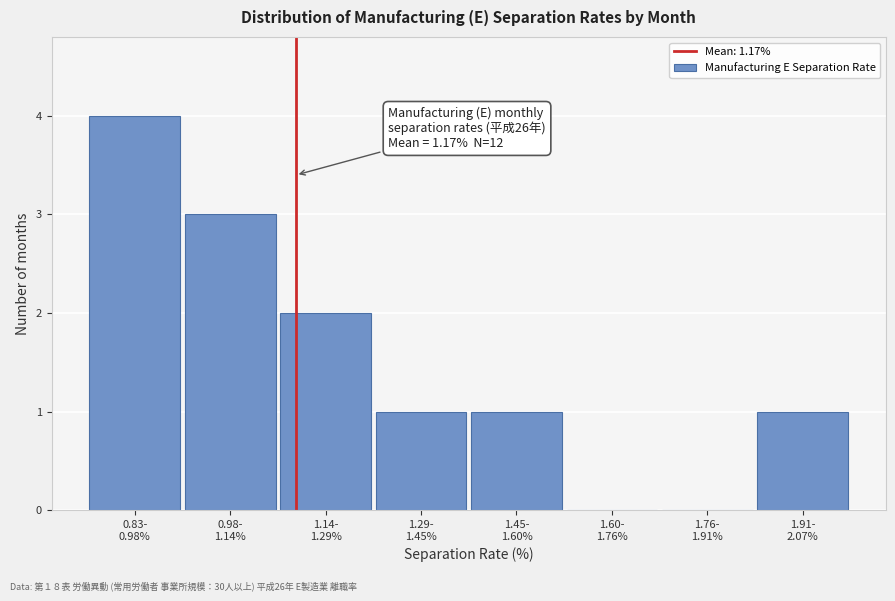

What is the maximum value shown in the chart?

4